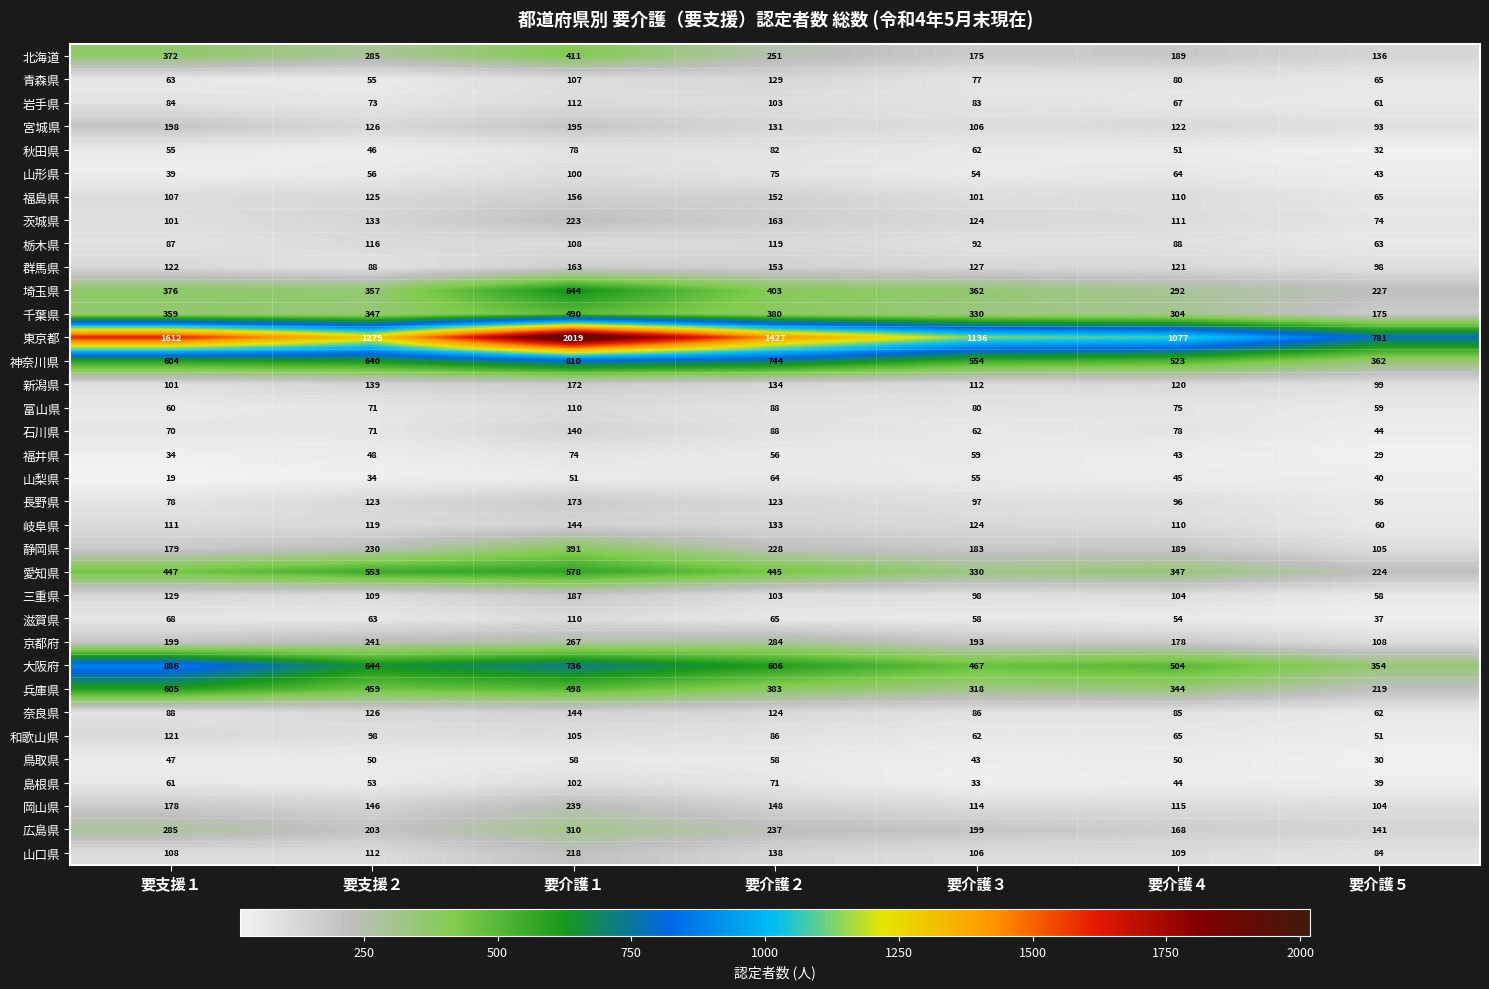

What is the difference between the highest and lowest values at 要介護２?

1371